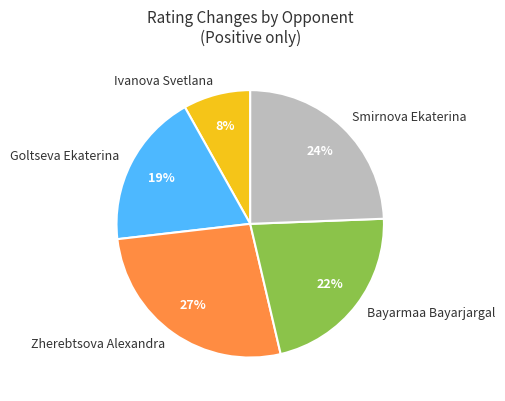

Does any single category account for the majority?

No